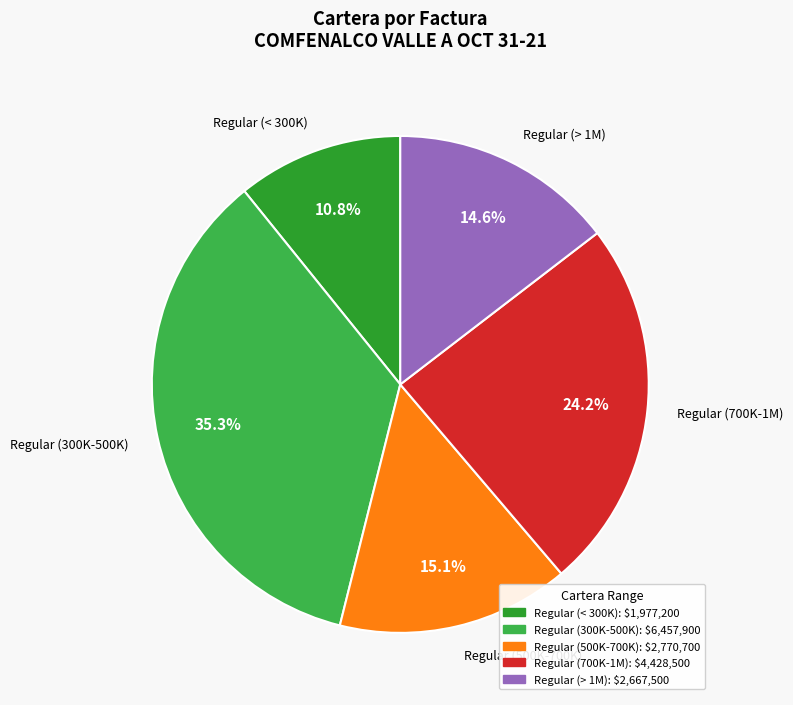

Combined, what portion of the pie is Regular (> 1M) and Regular (< 300K)?

25.4%